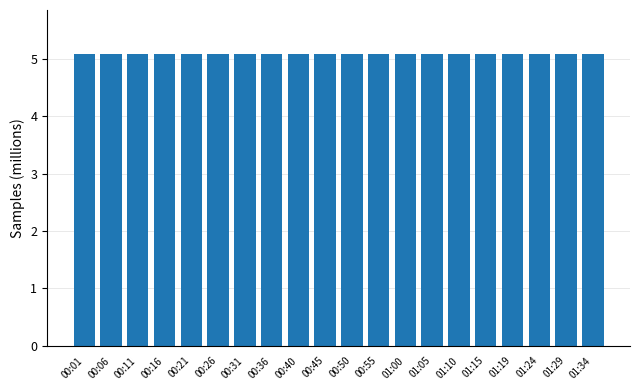

What is the average value?

5.1